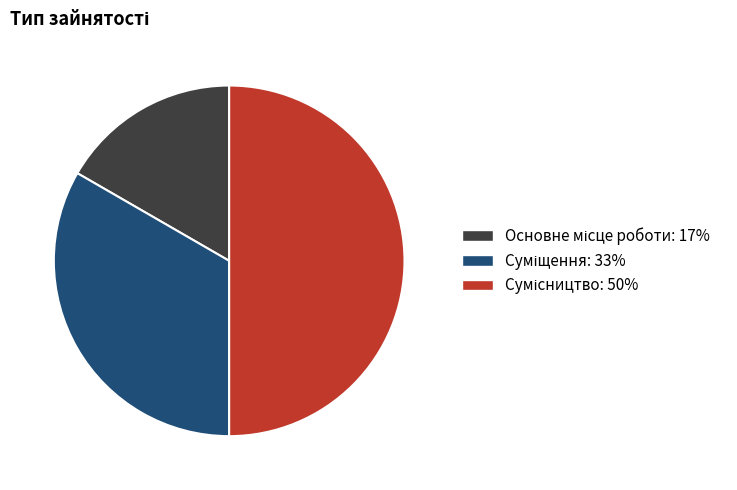

How many segments does this pie chart have?

3